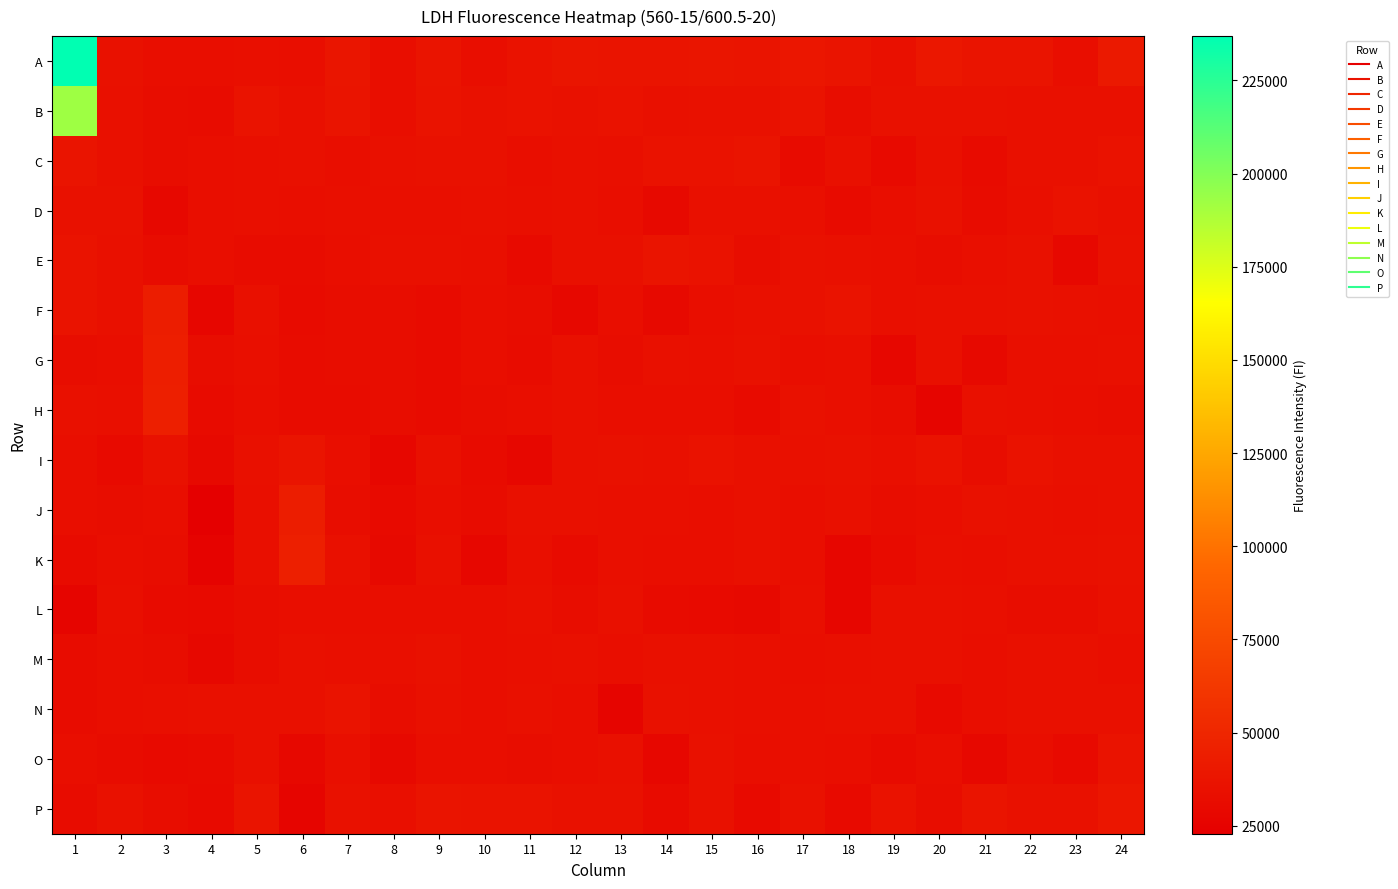

Count the number of categories in the chart.

24